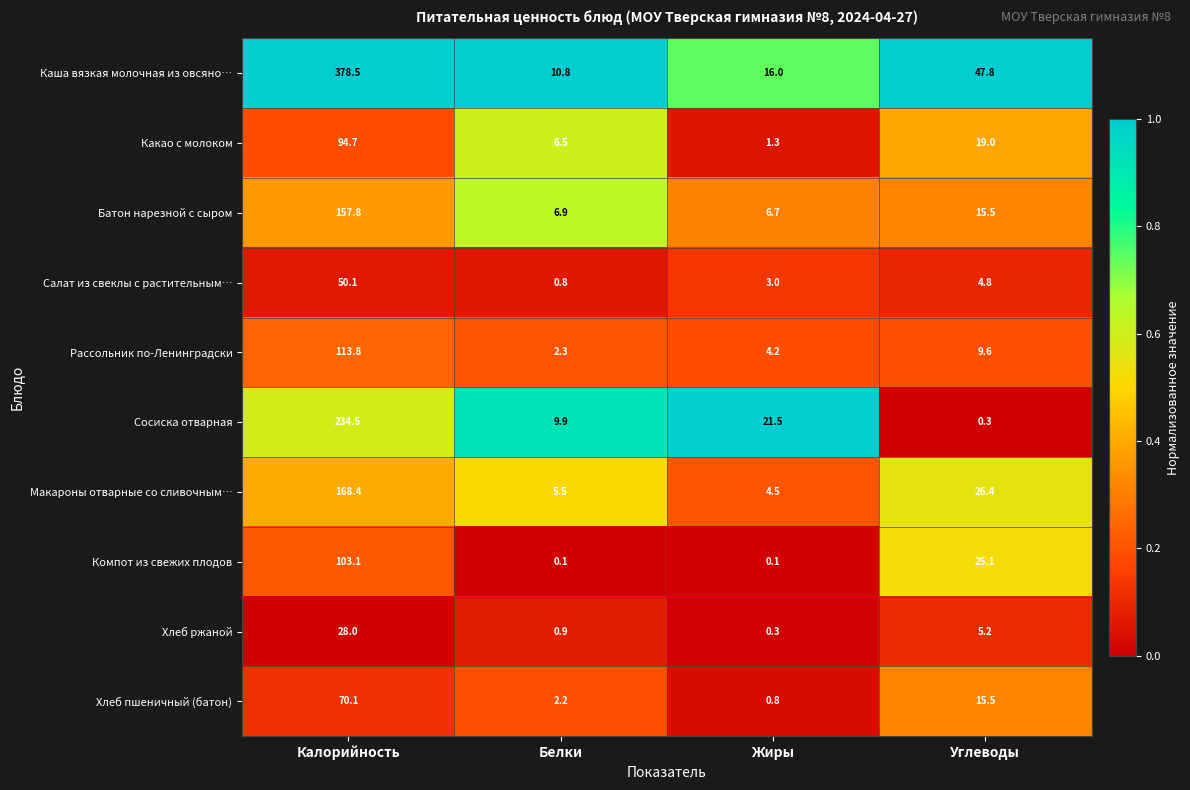

Between Калорийность and Белки, which series saw the biggest shift?

Каша вязкая молочная из овсяно…